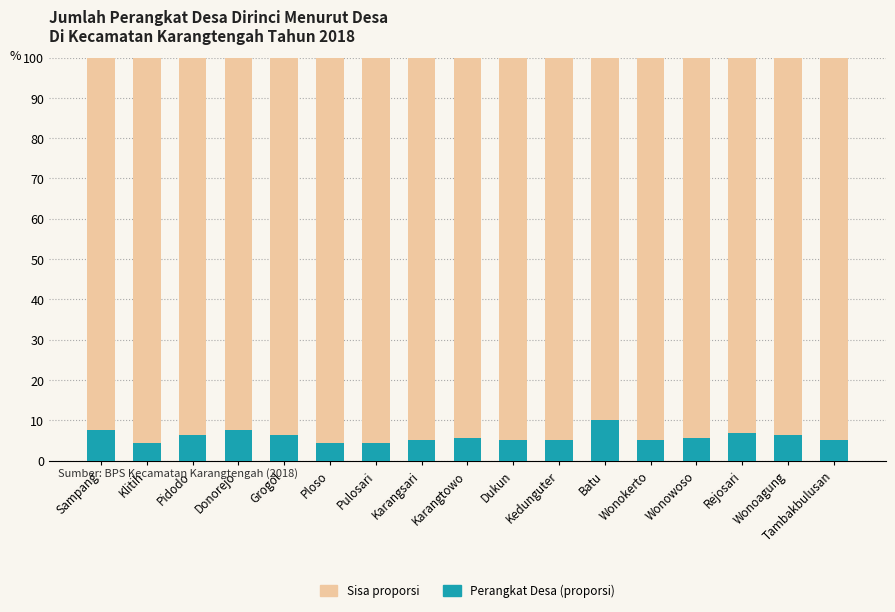

At which label does Perangkat Desa (proporsi) first exceed 5?

Sampang